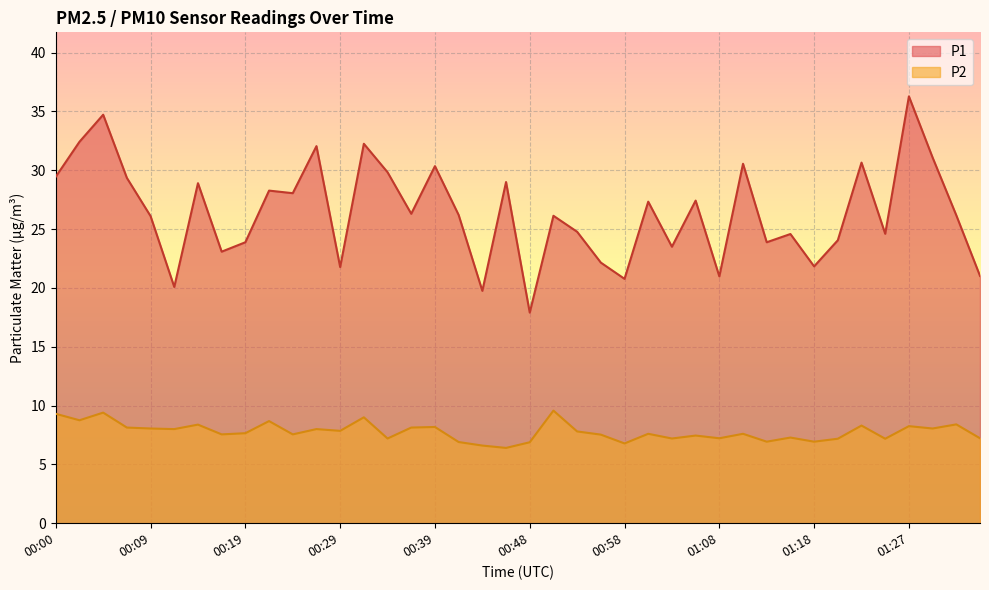

True or false: P2 and P1 intersect in this chart.

False